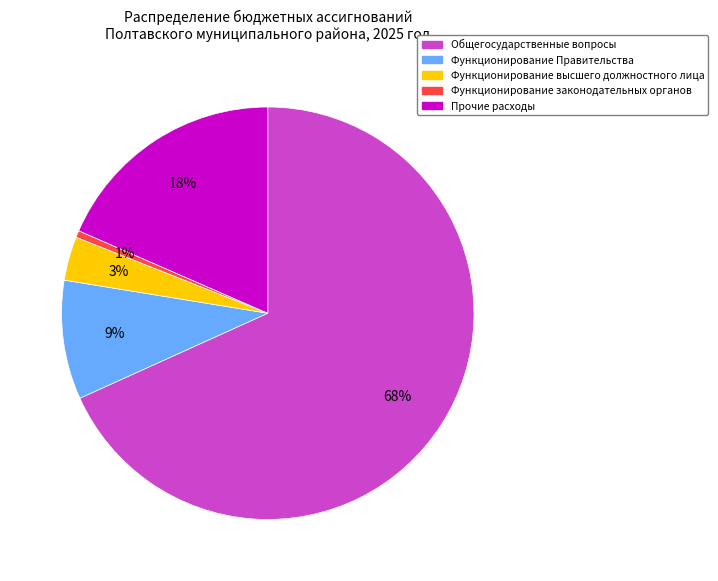

Between Общегосударственные вопросы and Функционирование Правительства, which is larger?

Общегосударственные вопросы